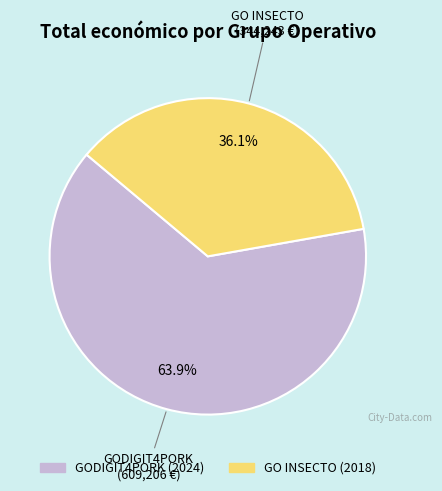

To the nearest percent, what portion does GODIGIT4PORK (2024) represent?

64%